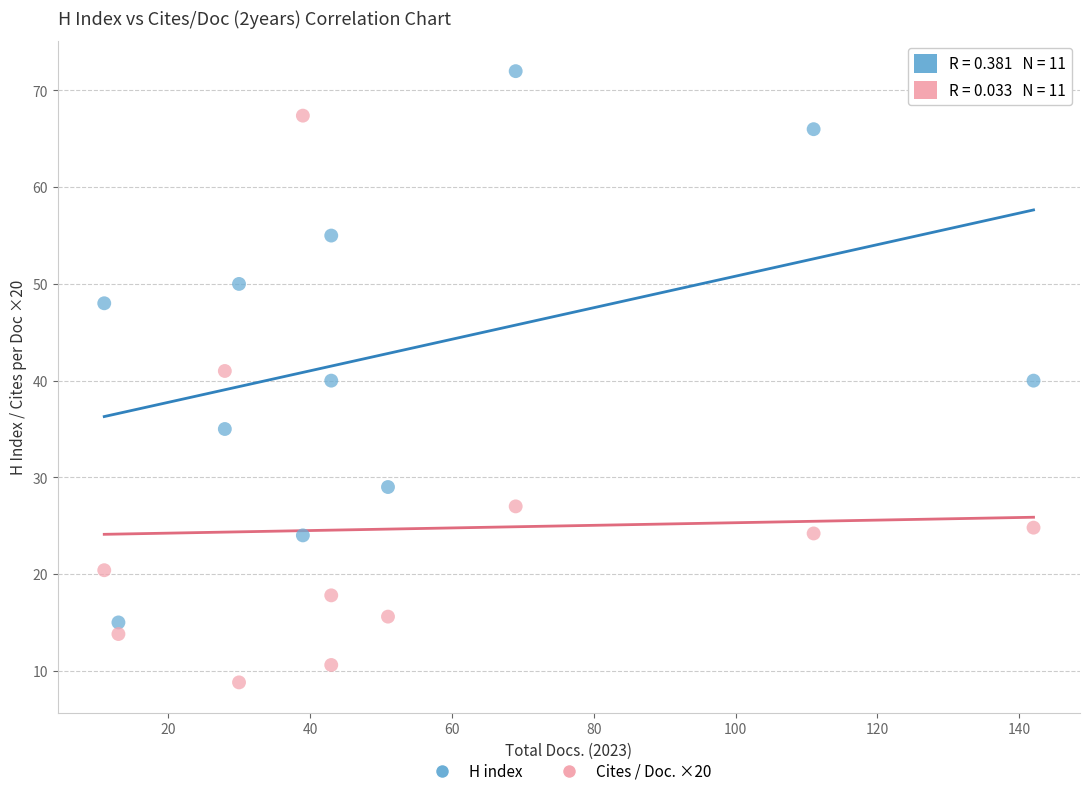

Across all data points, what is the range of Y values (max minus min)?

63.2